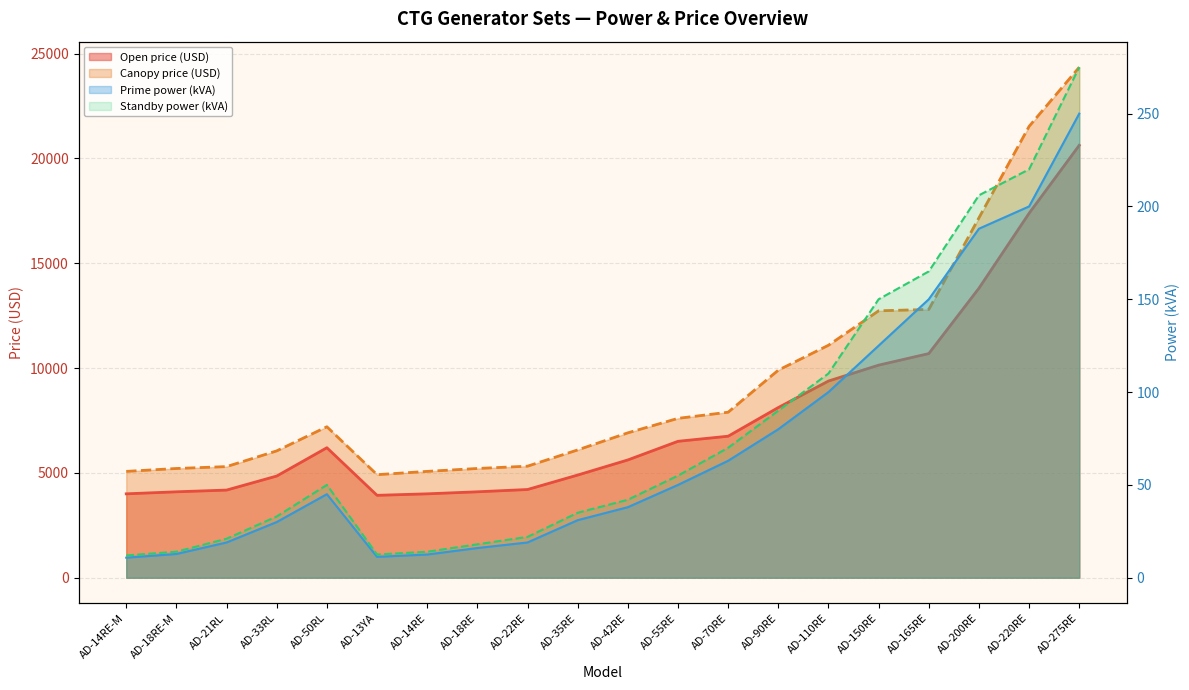

How many lines are shown in the chart?

4